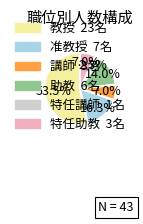

To the nearest percent, what is the combined percentage of 助教 and 講師?

21%